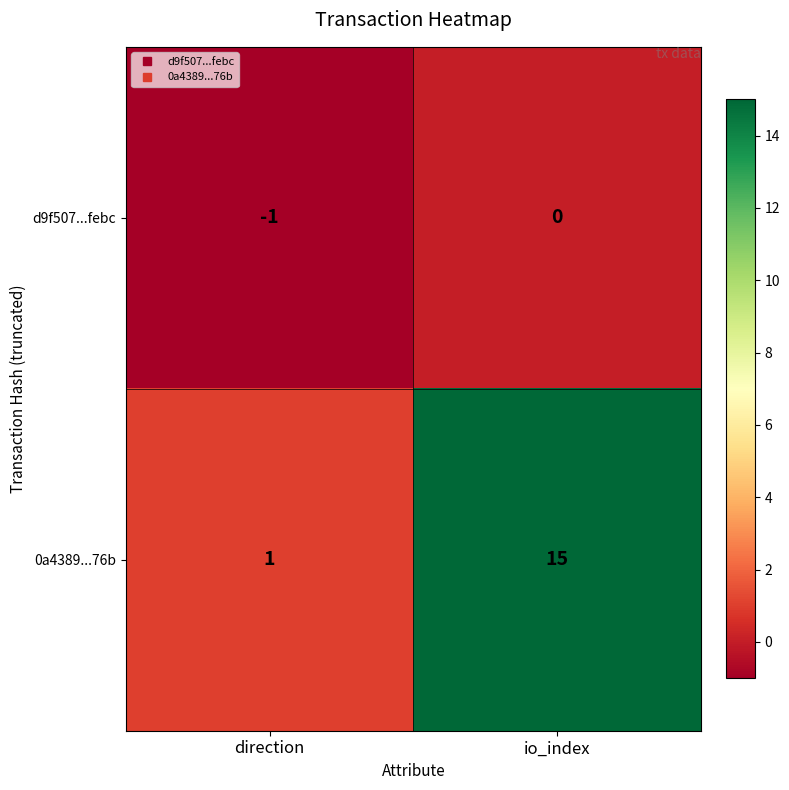

The d9f507...febc series shows -1 at io_index. True or false?

False